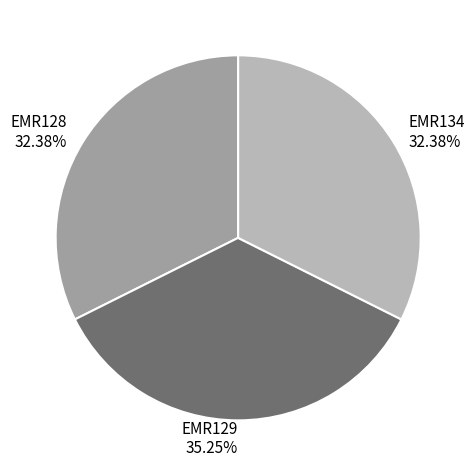

To the nearest percent, what percentage of the pie is EMR128?

32%